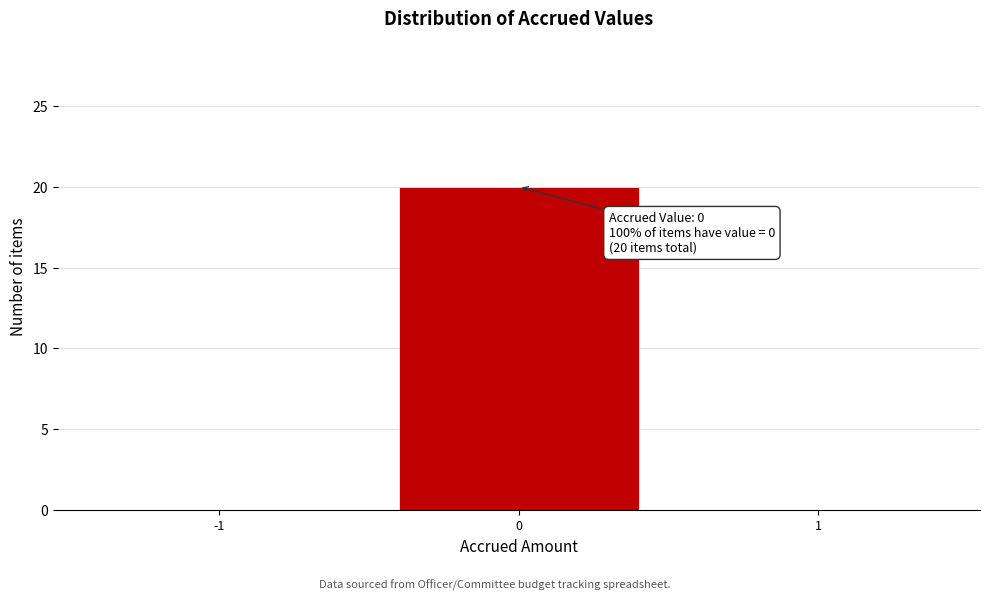

Reading right to left, transcribe all the data shown in this chart.

1=0	0=20	-1=0